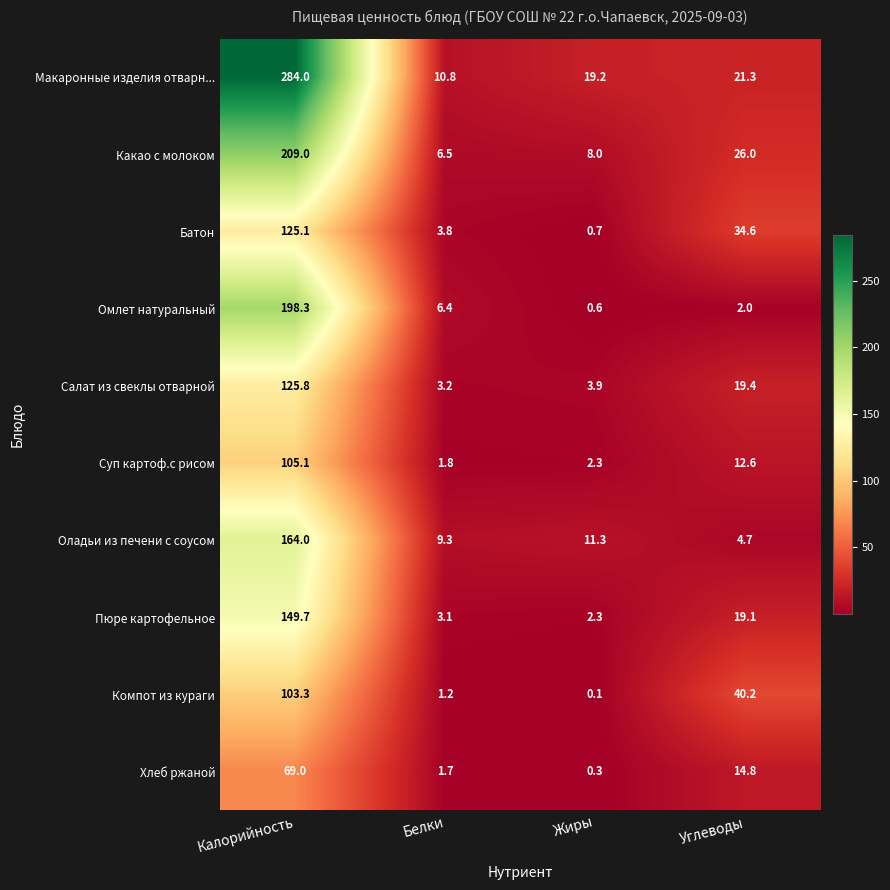

At which label does Салат из свеклы отварной first exceed 19?

Калорийность